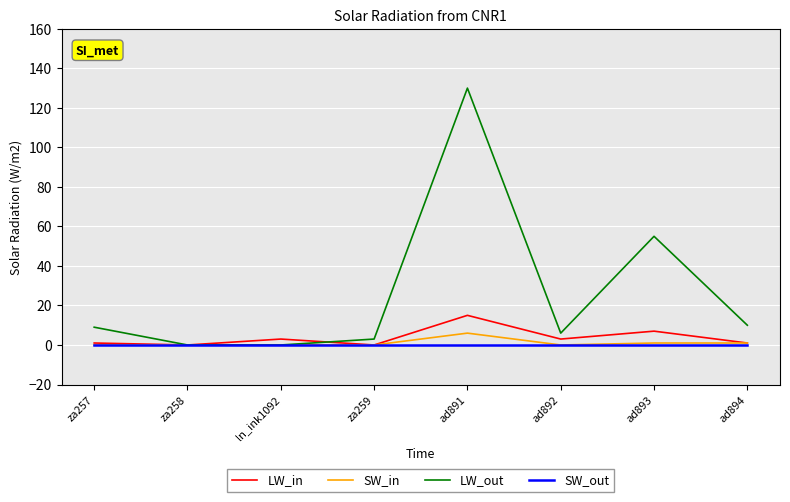

At which category is the sum across all series the highest?

ad891